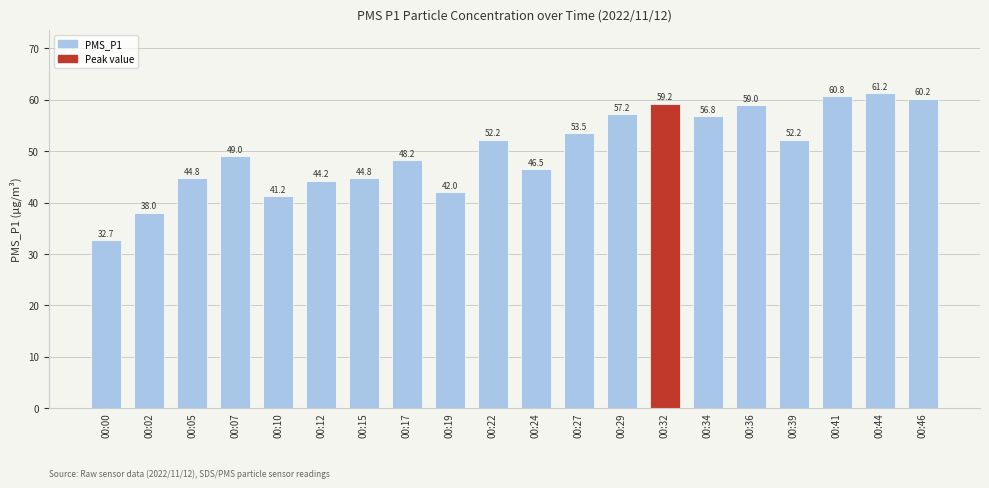

What is the sum of the values at 00:15 and 00:12?

89.0